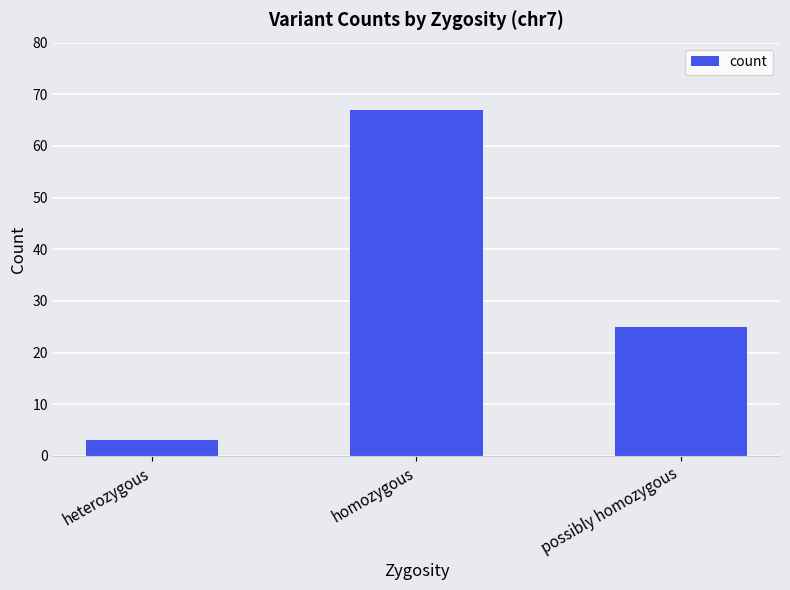

Reading right to left, transcribe all the data shown in this chart.

25	67	3